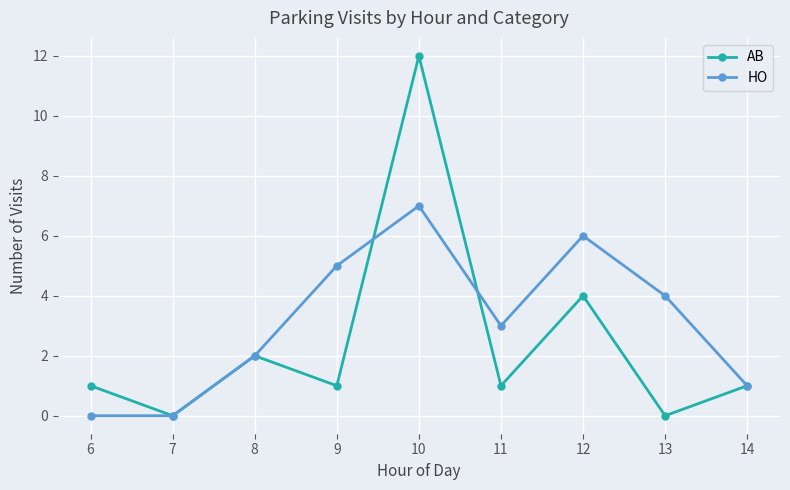

Which category has the highest value in the AB series?

10